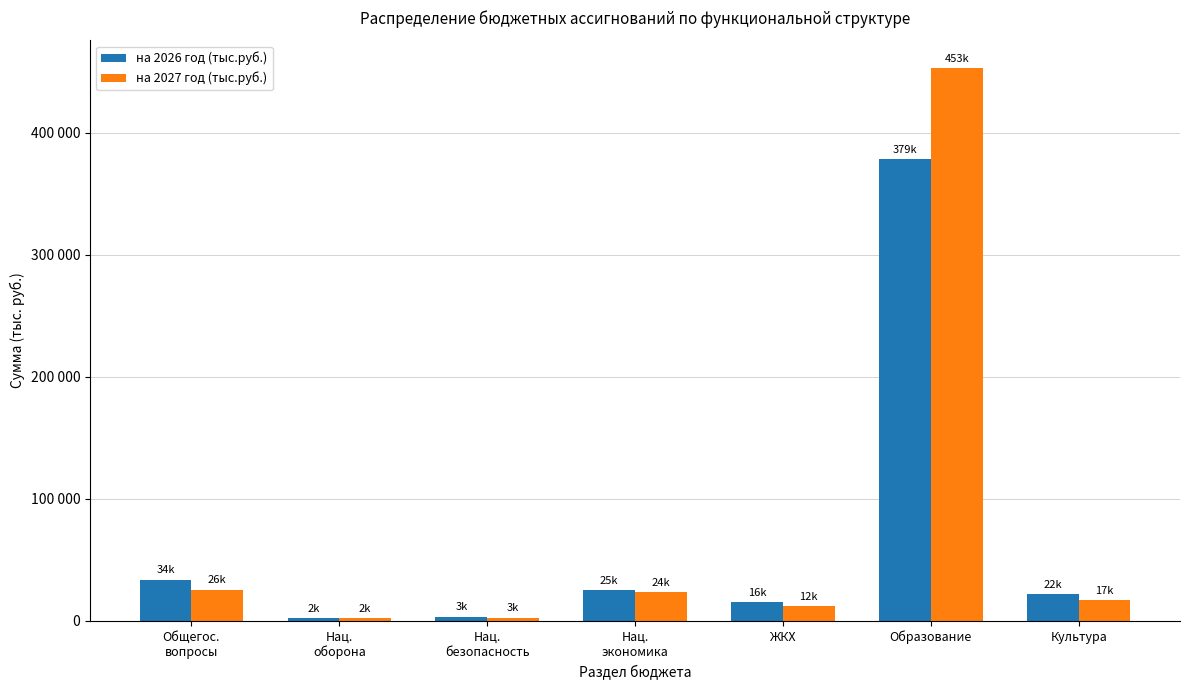

What is the total value across all series at Нац.
экономика?

48805.7